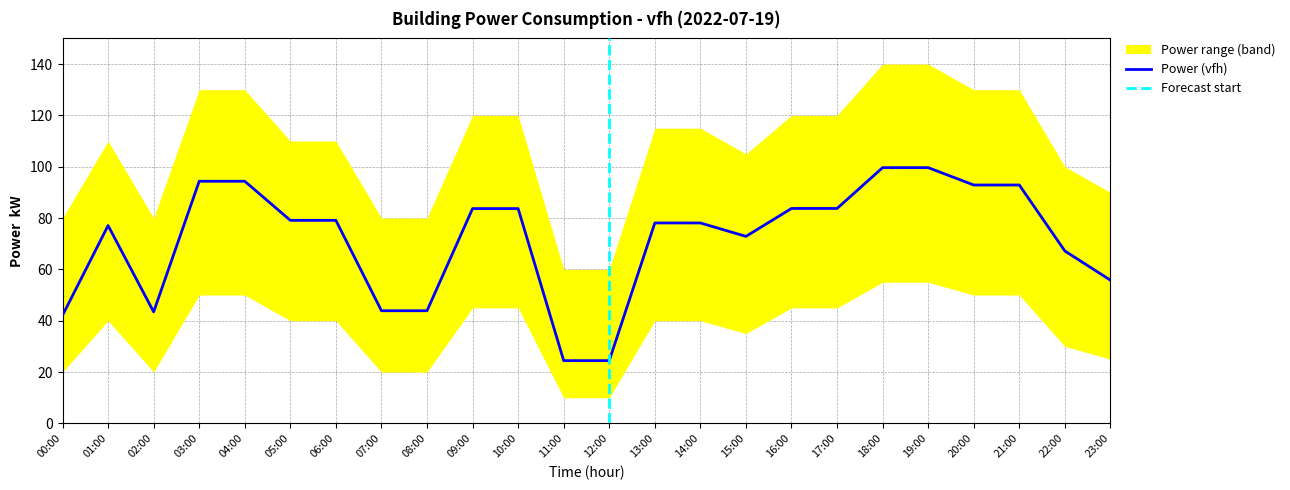

List the labels in order of value, smallest first.

11:00, 12:00, 00:00, 02:00, 07:00, 08:00, 23:00, 22:00, 15:00, 01:00, 13:00, 14:00, 05:00, 06:00, 09:00, 10:00, 16:00, 17:00, 20:00, 21:00, 03:00, 04:00, 18:00, 19:00